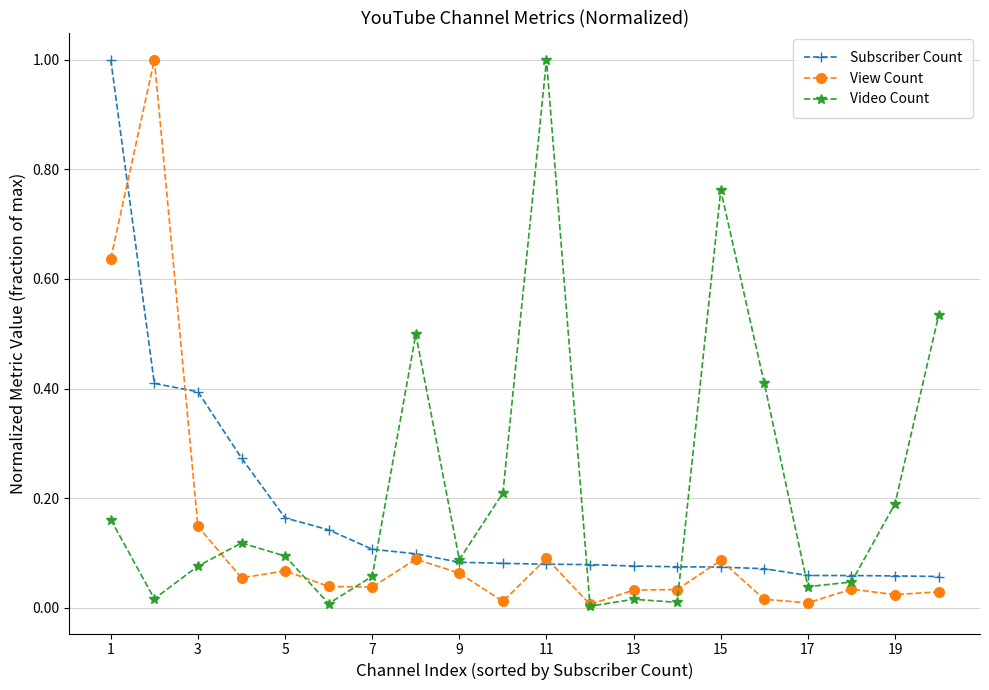

What is the value of the Subscriber Count point at the 3rd from the left?

0.4